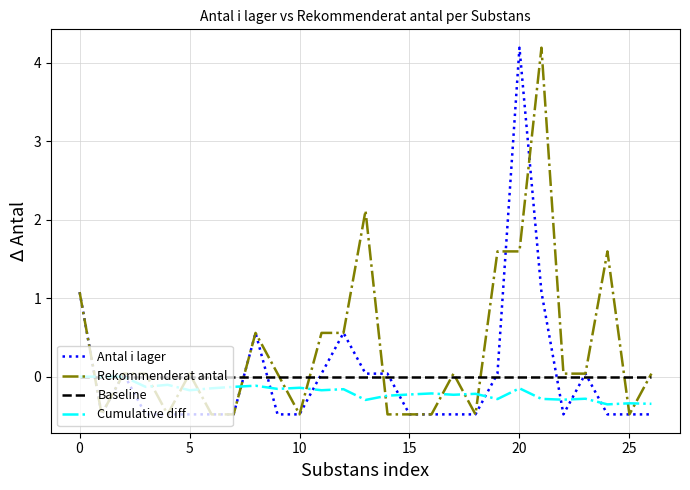

What is the minimum value shown in the chart?

-0.5